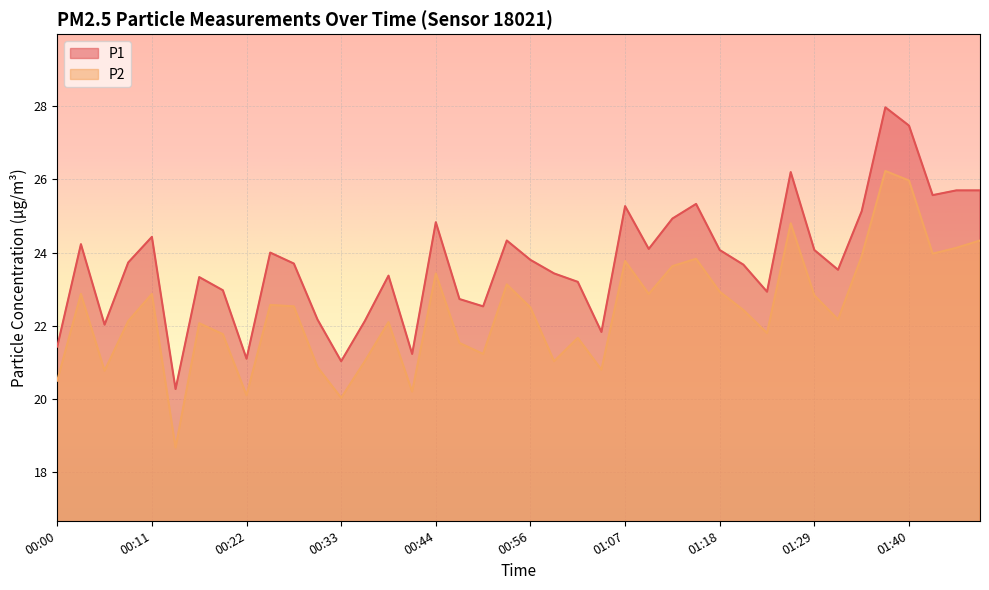

True or false: P1 and P2 intersect in this chart.

False